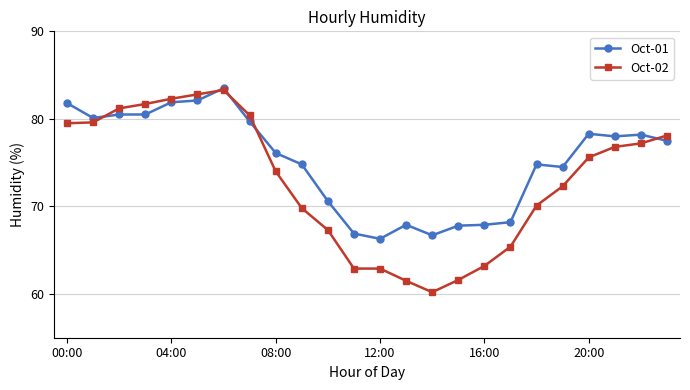

What is the difference between the maximum and minimum values in the Oct-02 series?

23.1